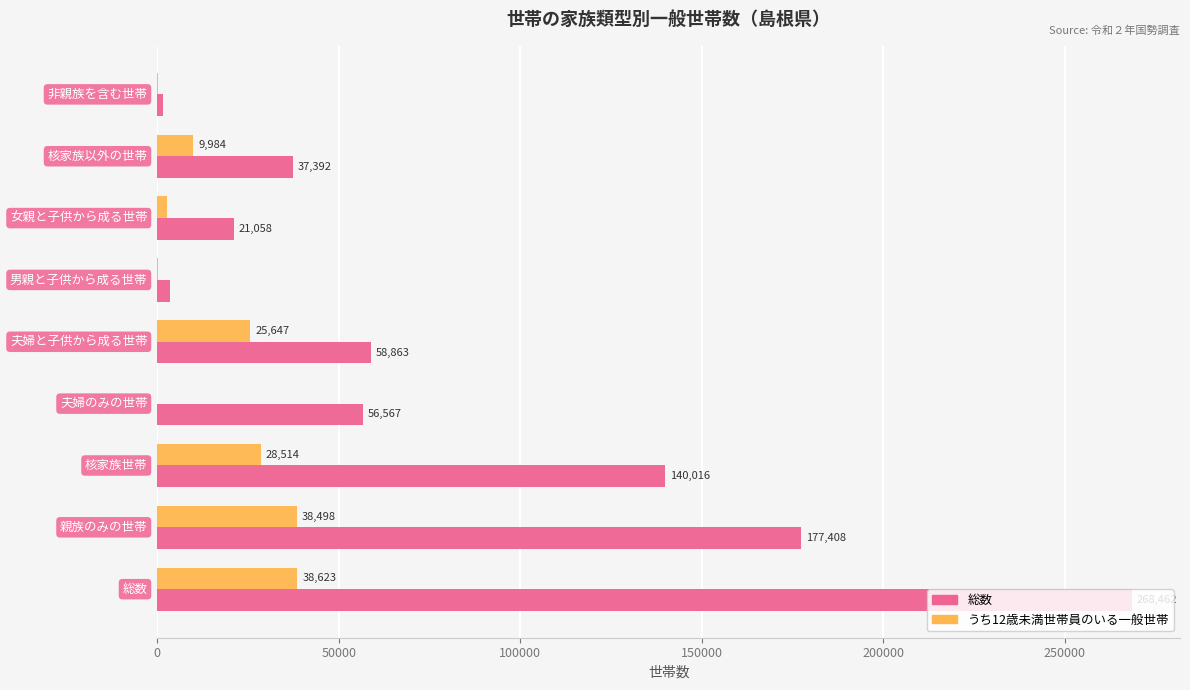

Which series has the largest total across all categories?

総数